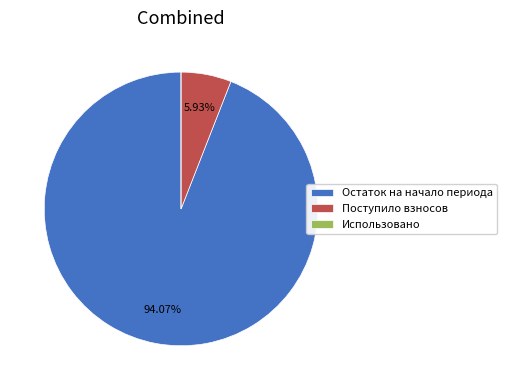

Does any single category account for the majority?

Yes